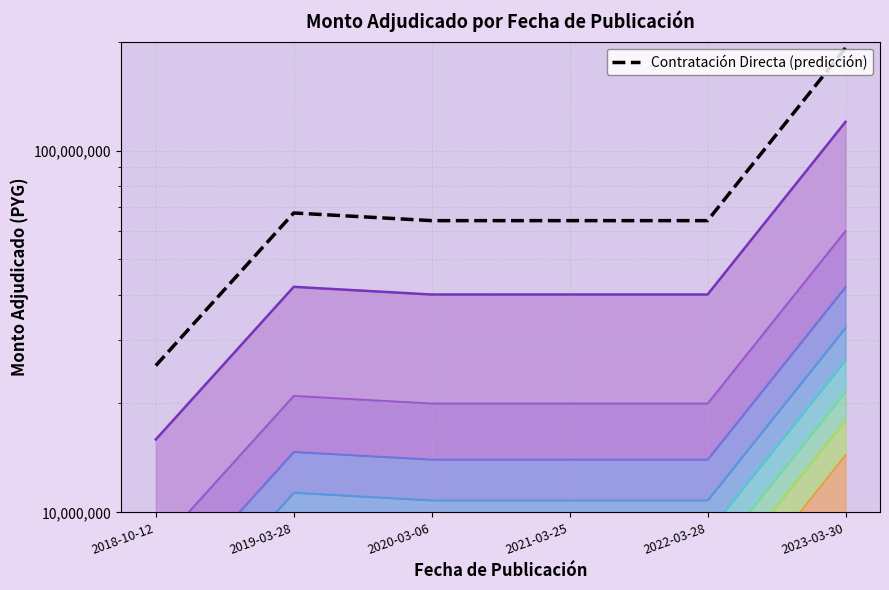

Does the chart display data point markers on the line(s)?

No